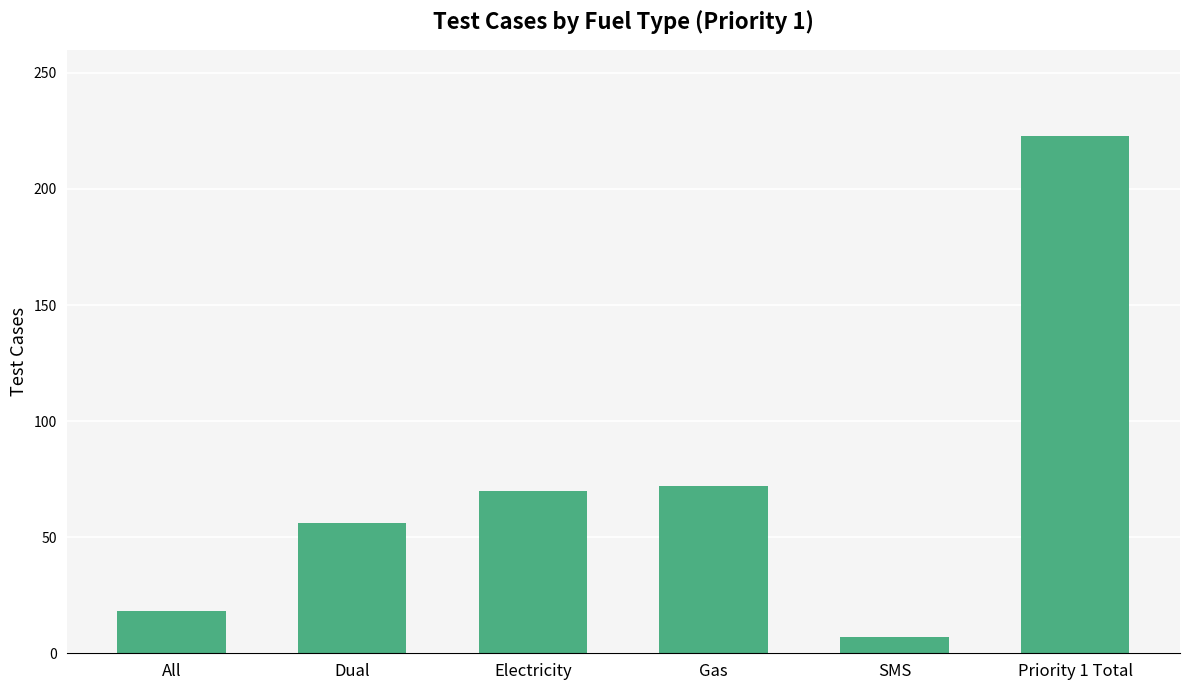

What is the difference between the values at Priority 1 Total and Electricity?

153